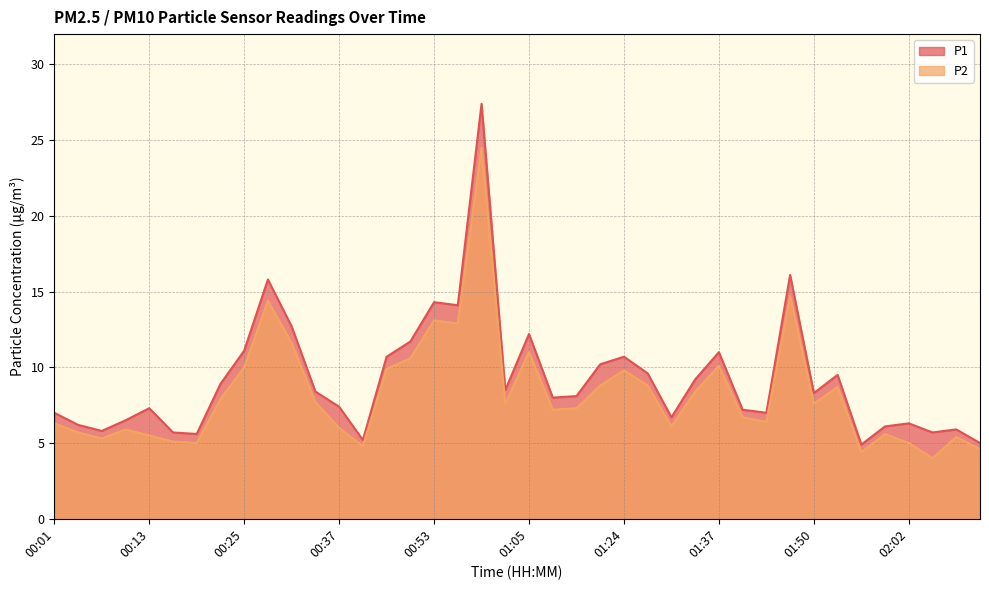

How many lines are shown in the chart?

2